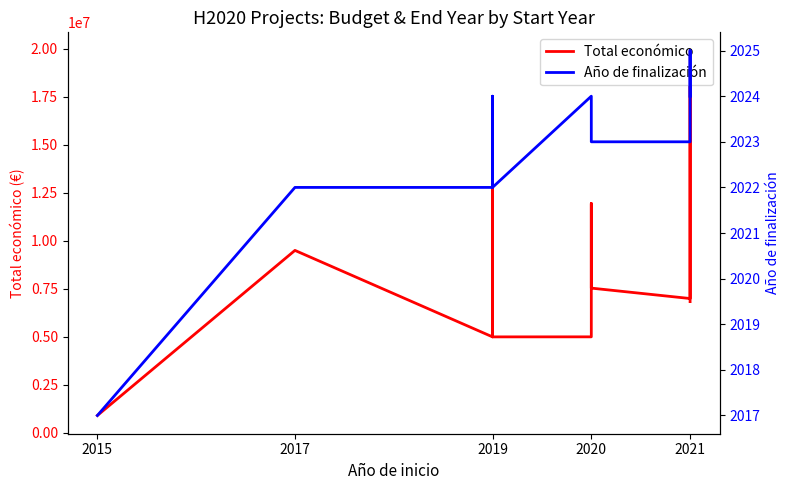

Between 2015 and 2021, which series saw the biggest shift?

Total económico